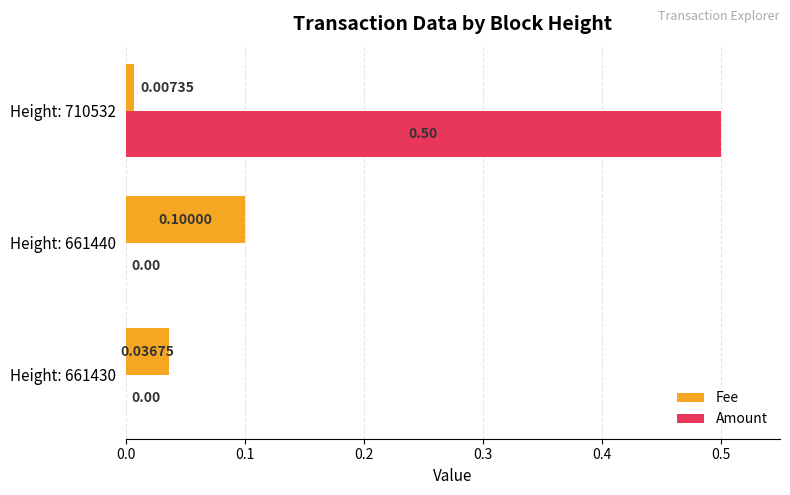

What is the average value of the Amount series?

0.2